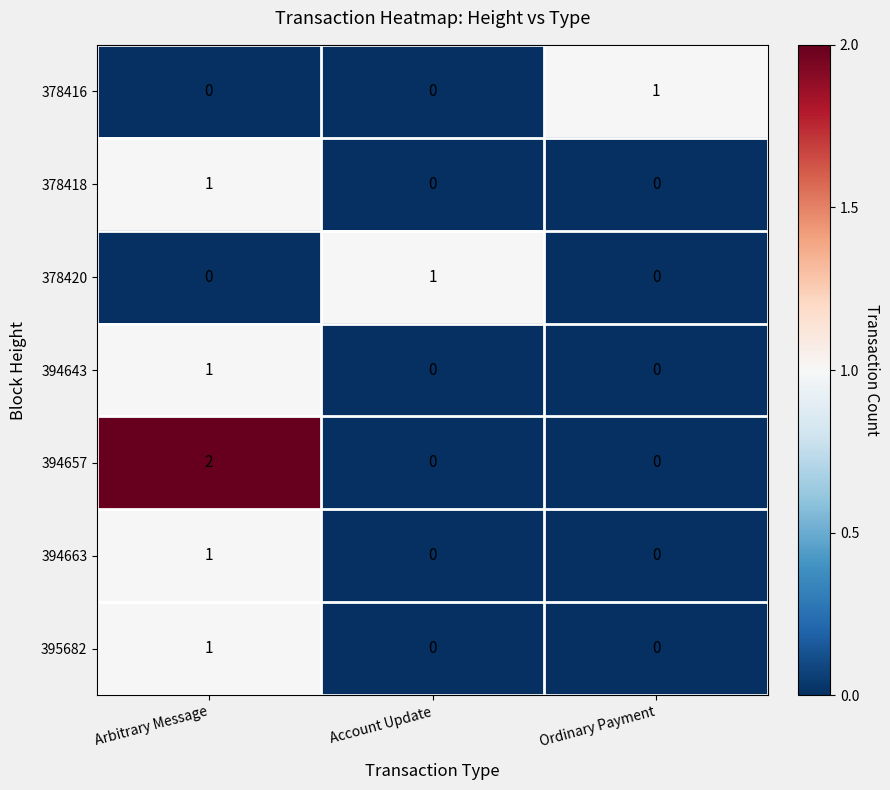

At which category is the sum across all series the highest?

Arbitrary Message